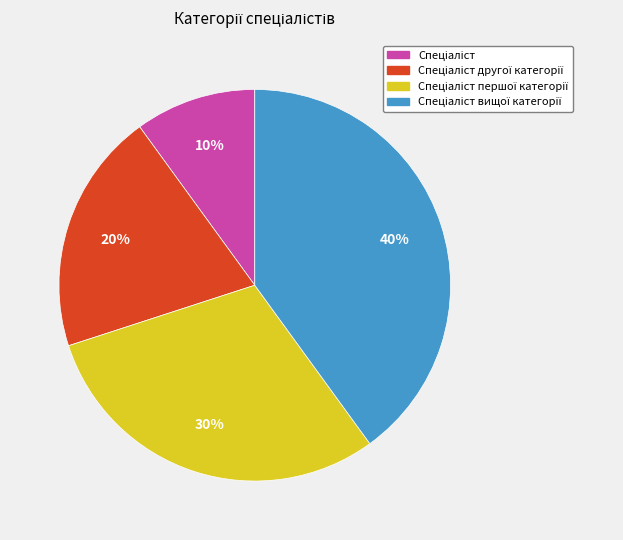

To the nearest percent, what is the average slice percentage?

25%